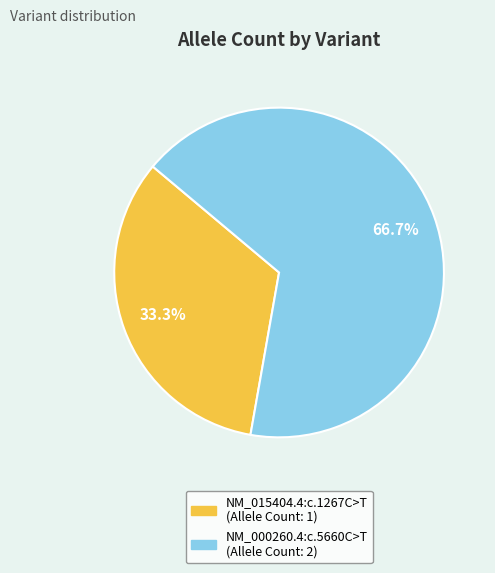

How much of the chart is everything except NM_015404.4:c.1267C>T?

66.7%